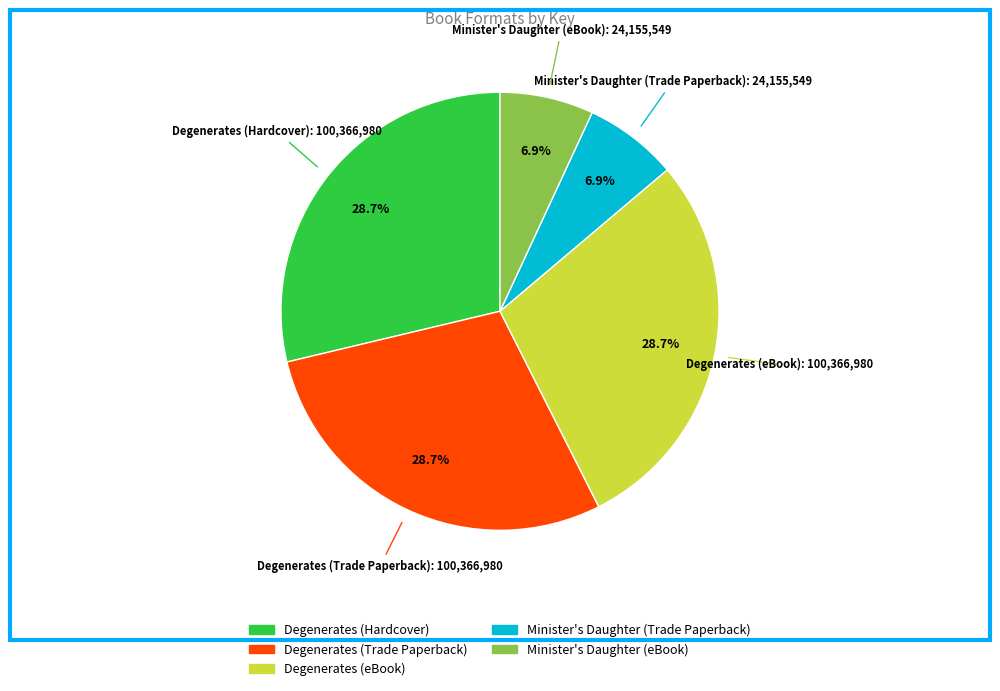

Which has a higher value, Degenerates (eBook) or Minister's Daughter (eBook)?

Degenerates (eBook)